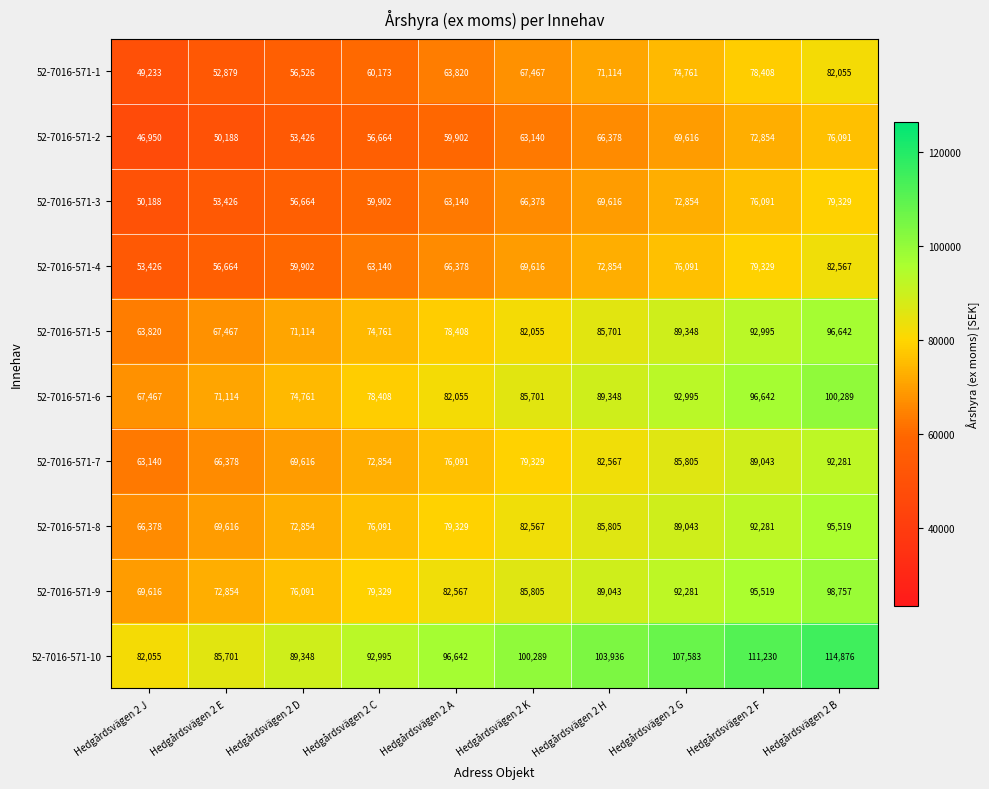

What is the spread (max minus min) of values at Hedgårdsvägen 2 H?

37558